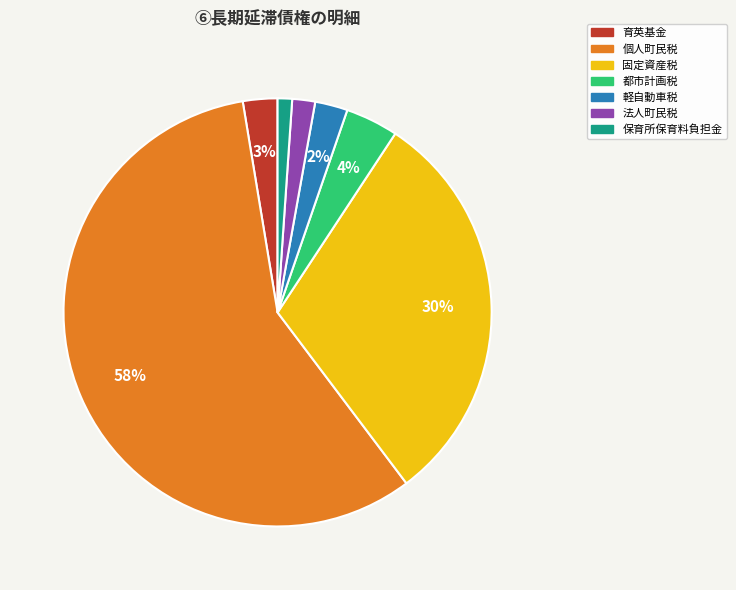

Between 都市計画税 and 個人町民税, which is larger?

個人町民税